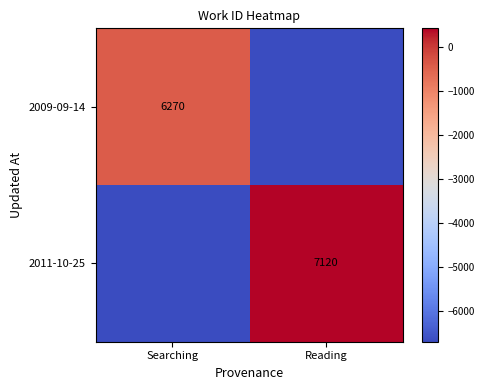

Is it true that 2011-10-25 equals 10360 at Reading?

False